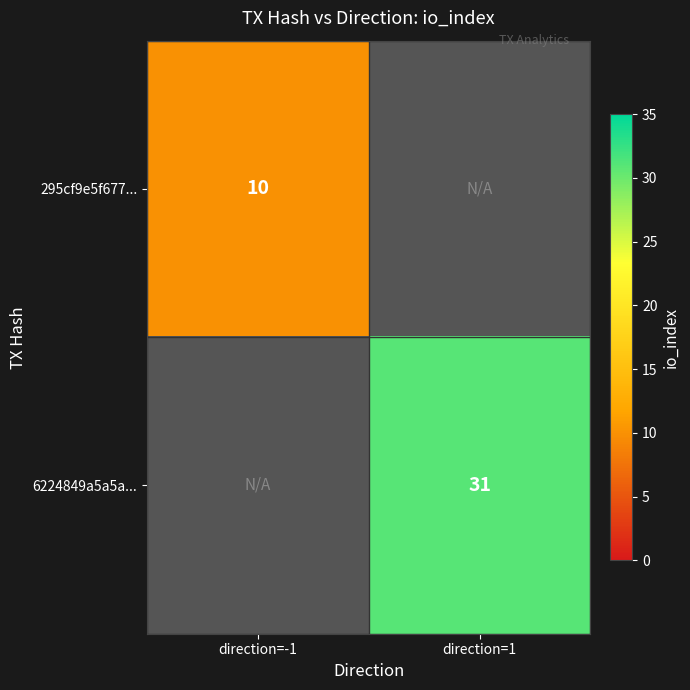

True or false: 6224849a5a5a... has a value of 31 at direction=1.

True